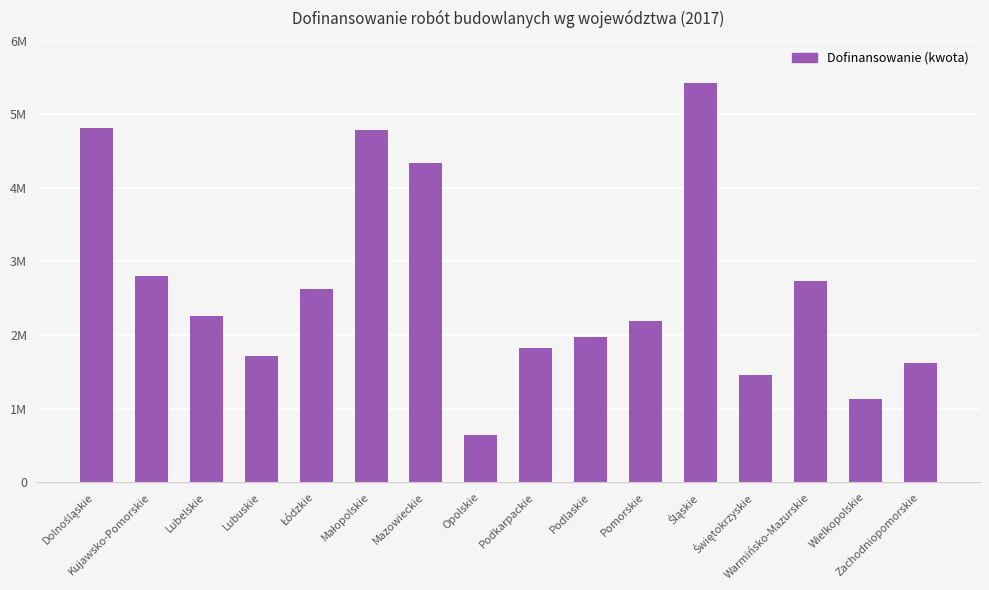

Are the bars horizontal?

No